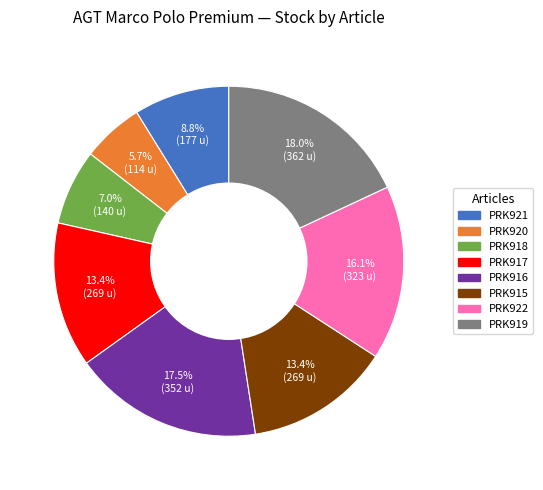

Does any single category account for the majority?

No